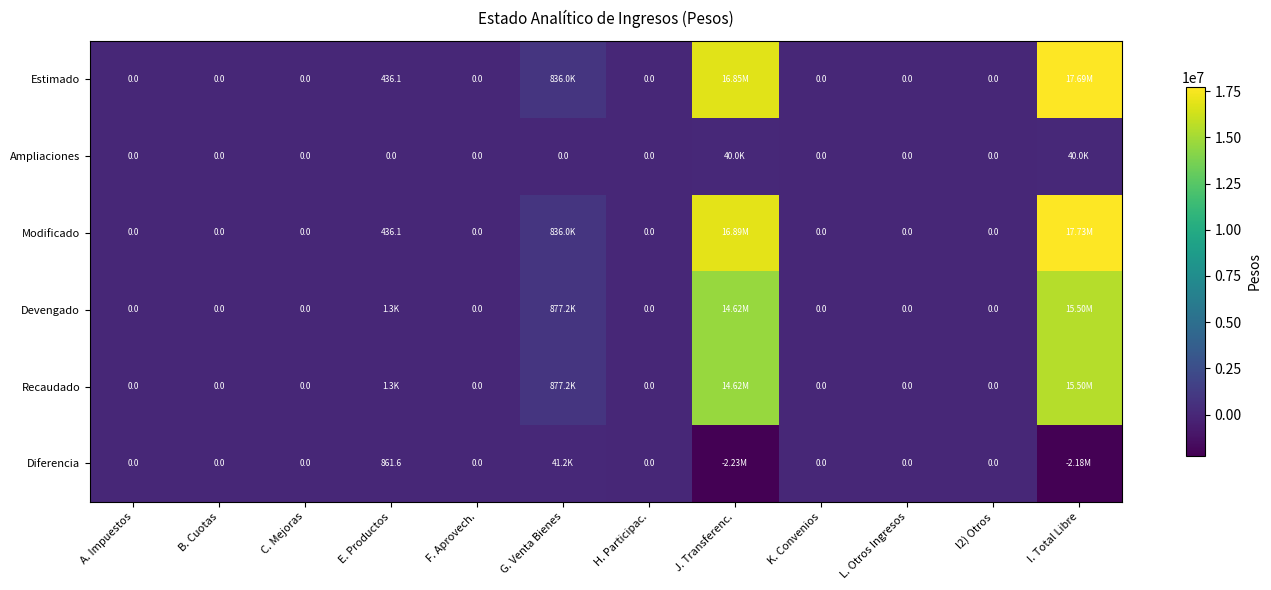

Is the value of Estimado at E. Productos greater than the value of Ampliaciones at K. Convenios?

Yes